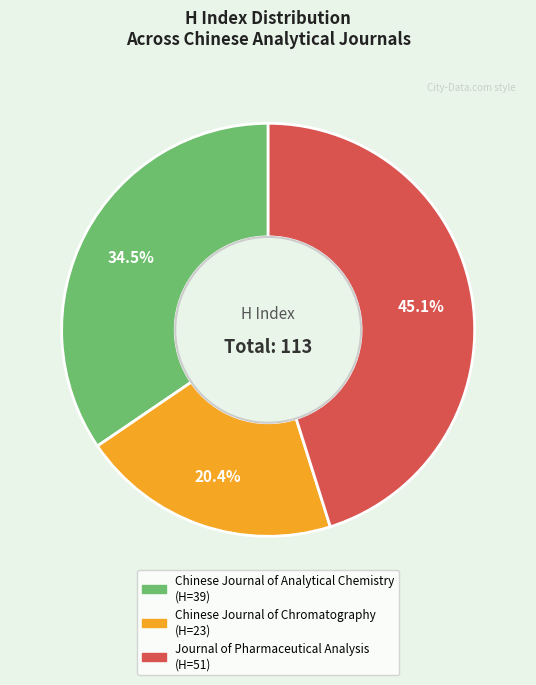

The Journal of Pharmaceutical Analysis slice represents 45% of the pie. True or false?

True